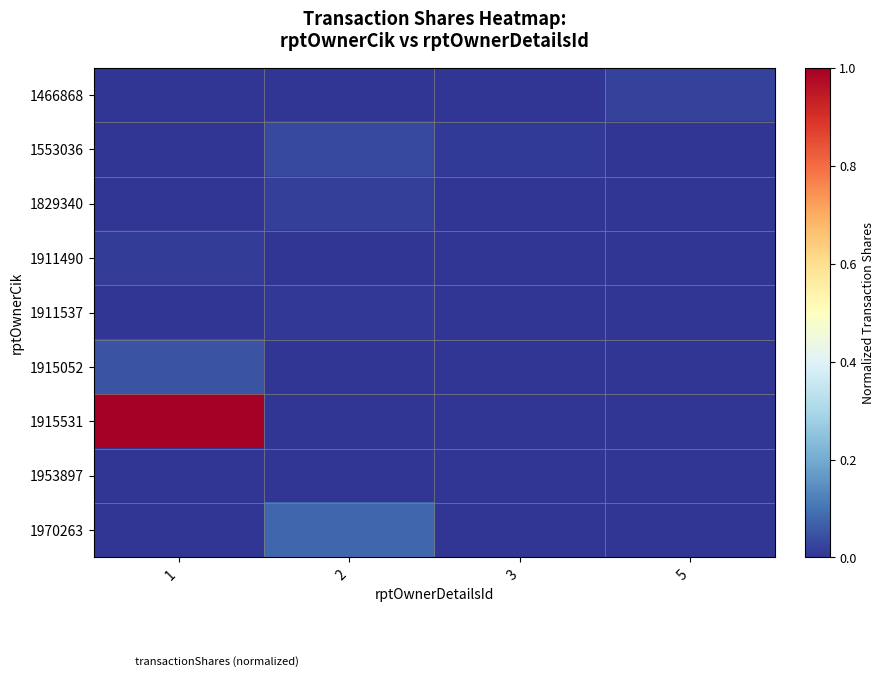

What is the spread (max minus min) of values at 2?

0.1